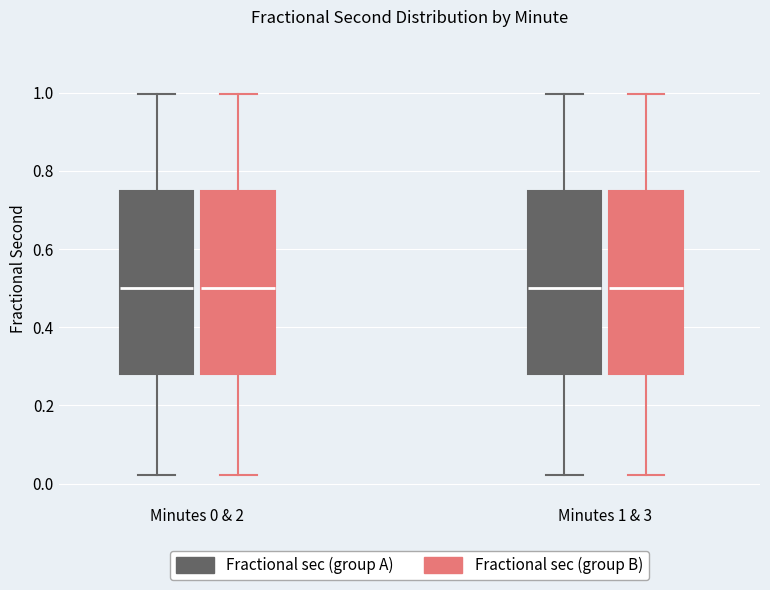

Reading left to right, transcribe this box plot: for each box, give where its median line is, the range the box spans, and where its two whiskers end, as read against the y-axis. The values are not printed on the chart, so give them approximately, as read against the axis.

Minutes 0 & 2 (Fractional sec (group A)): median 0.50, box 0.28 to 0.74, whiskers 0.02 to 1.00
Minutes 0 & 2 (Fractional sec (group B)): median 0.50, box 0.28 to 0.74, whiskers 0.02 to 1.00
Minutes 1 & 3 (Fractional sec (group A)): median 0.50, box 0.28 to 0.74, whiskers 0.02 to 1.00
Minutes 1 & 3 (Fractional sec (group B)): median 0.50, box 0.28 to 0.74, whiskers 0.02 to 1.00